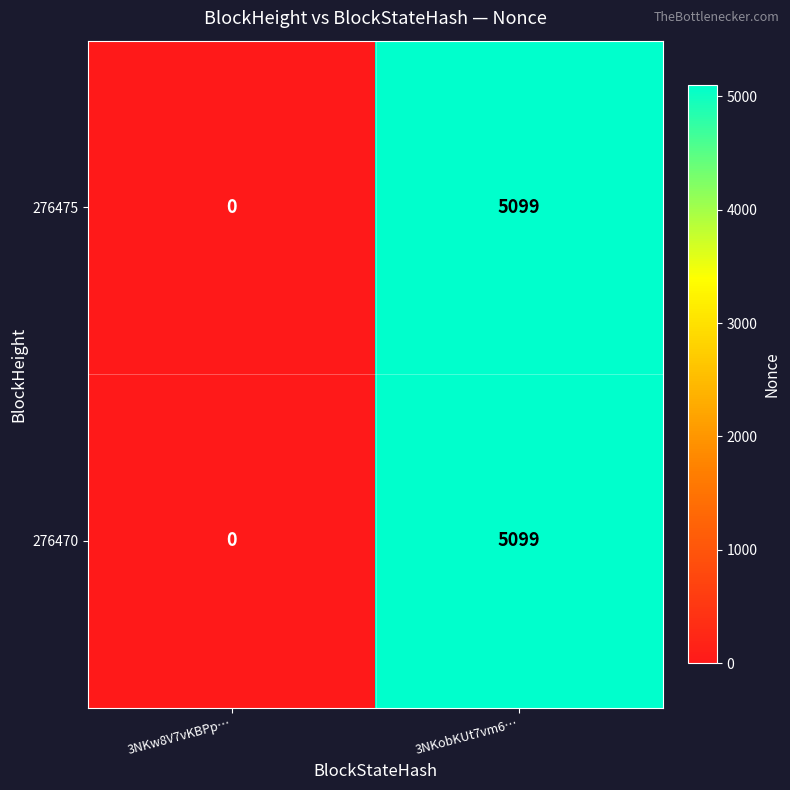

What is the average value of the 276470 series?

2550